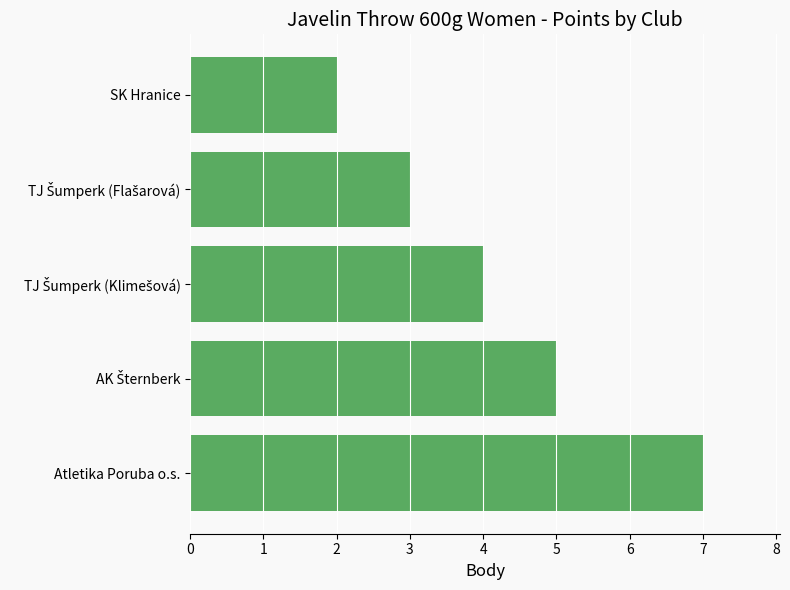

True or false: the data shows 11 at Atletika Poruba o.s..

False